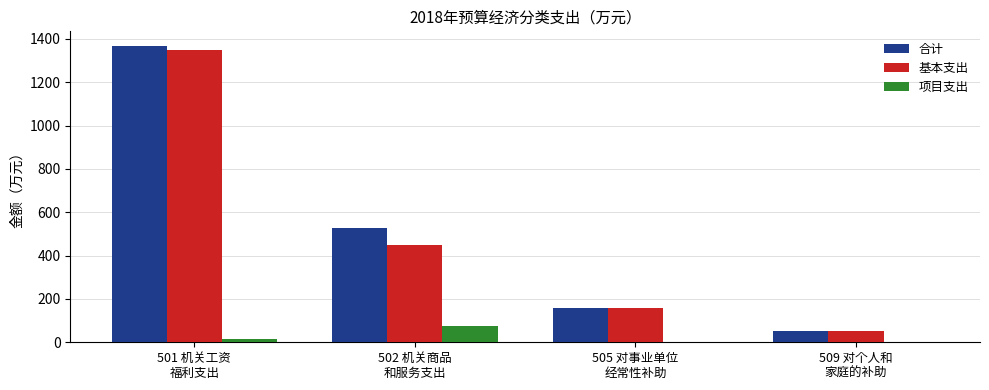

How many data points in 合计 are above 526?

2